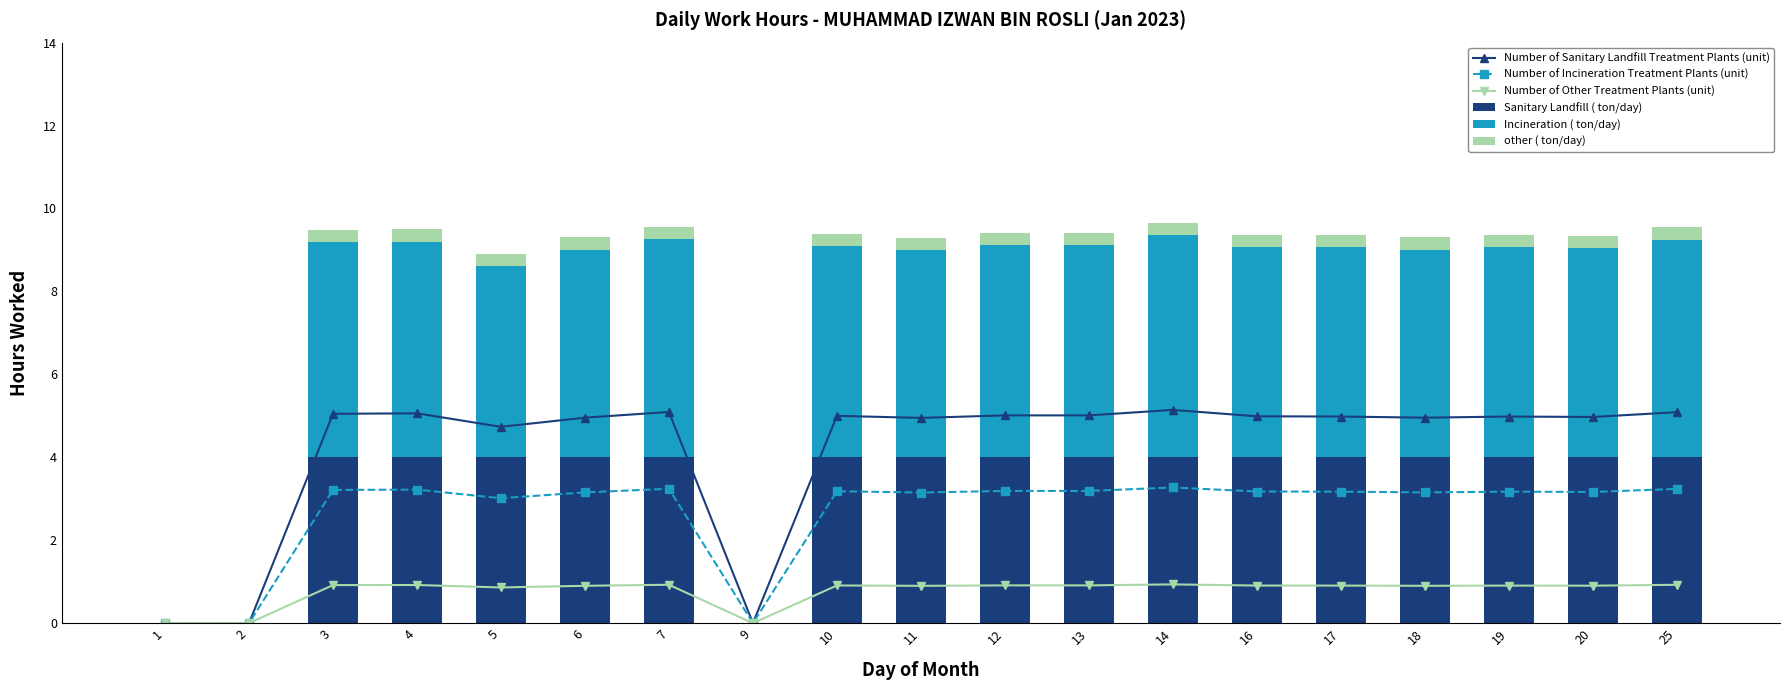

What is the approximate value of Number of Incineration Treatment Plants (unit) at 13?

3.2